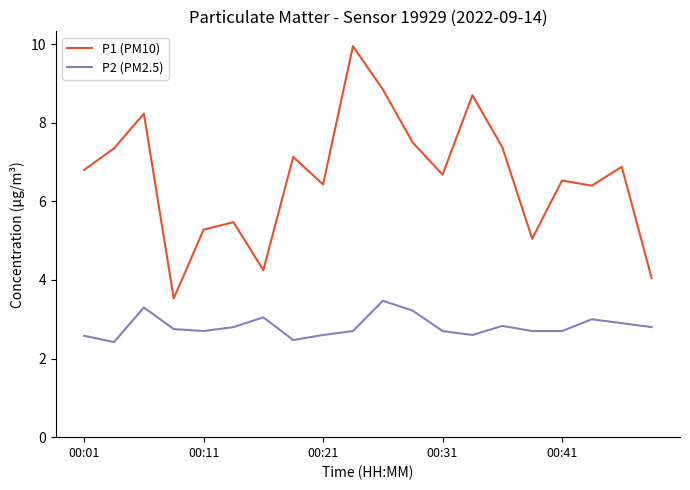

List the series in order of their peak value, lowest first.

P2 (PM2.5), P1 (PM10)